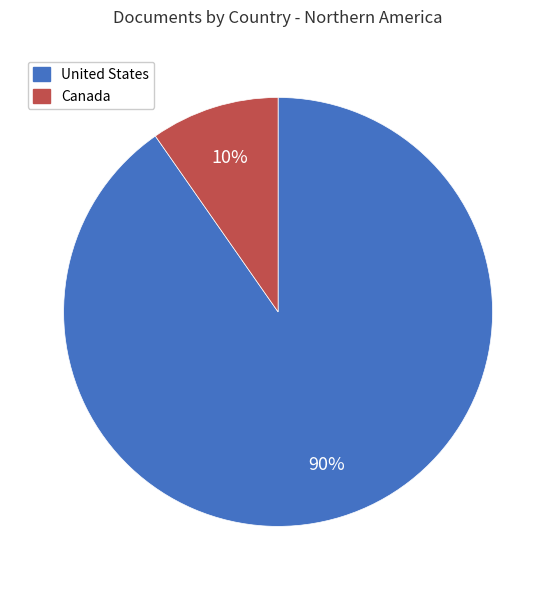

What percentage is the United States slice, to the nearest percent?

90%